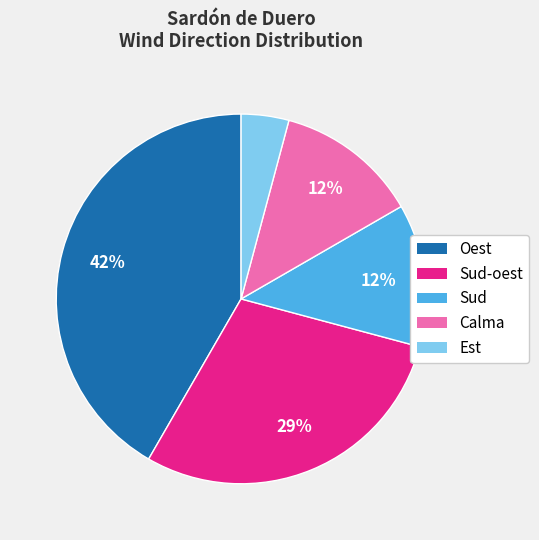

To the nearest percent, what is the average slice percentage?

20%